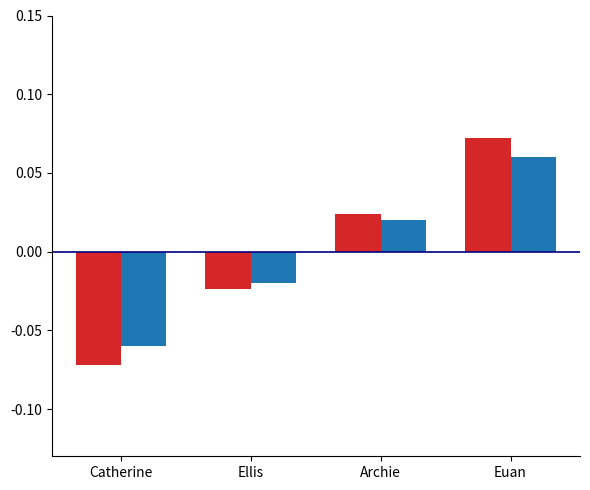

Which category has the highest value across all series?

Euan